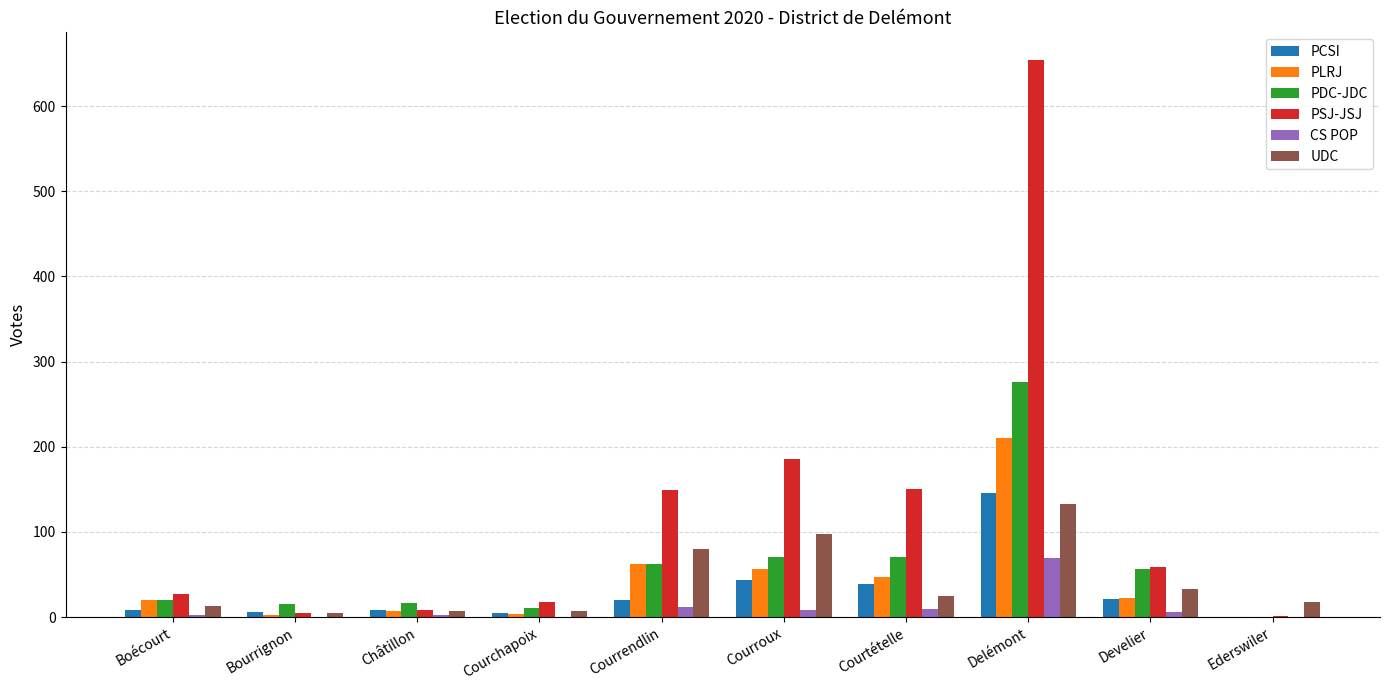

At which category is the sum across all series the highest?

Delémont